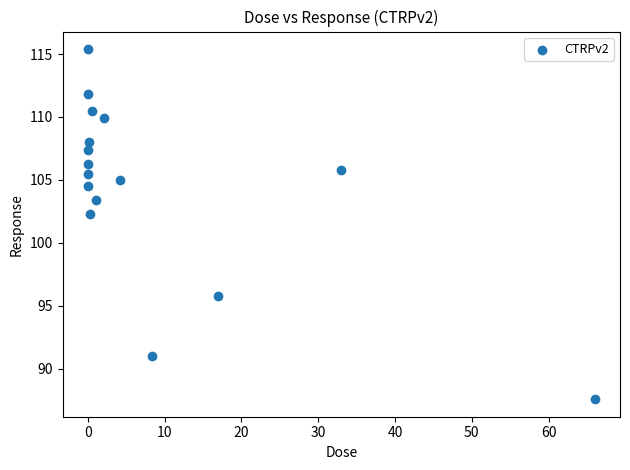

What is the range of X values (max minus min)?

66.0